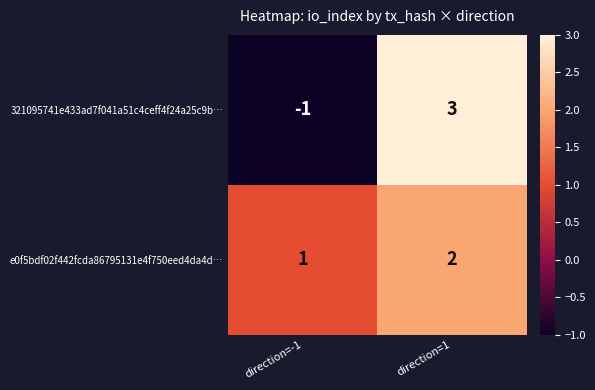

Which category has the lowest value across all series?

direction=-1